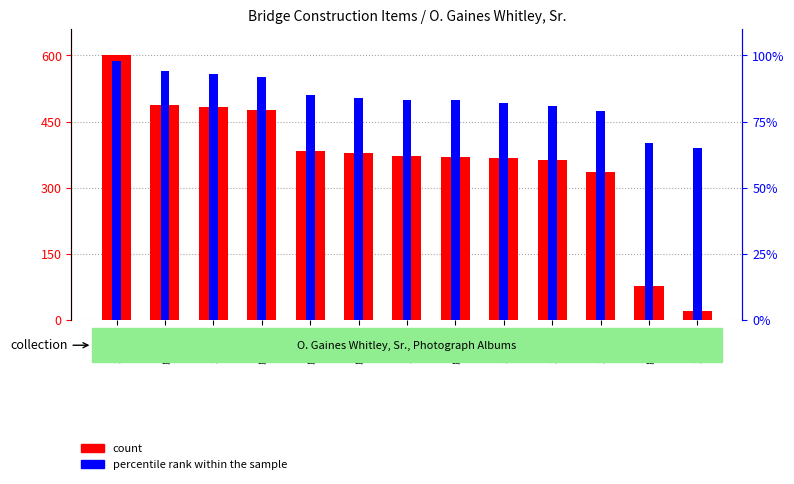

Reading right to left, list all the values displayed in this chart.

20.0	76.6	334.4	363.7	367.6	369.6	371.5	377.4	383.2	475.0	482.8	486.7	600.0